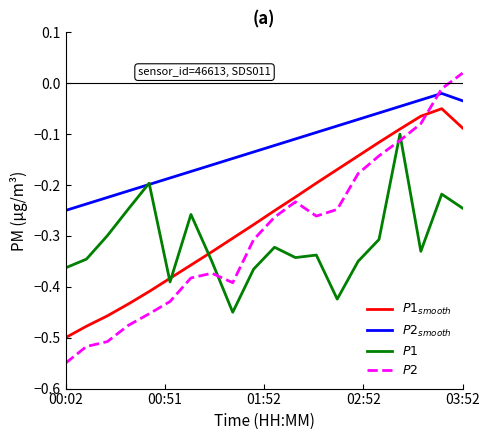

Which series ends up on top after the final intersection of $P2$ and $P2_{smooth}$?

$P2$